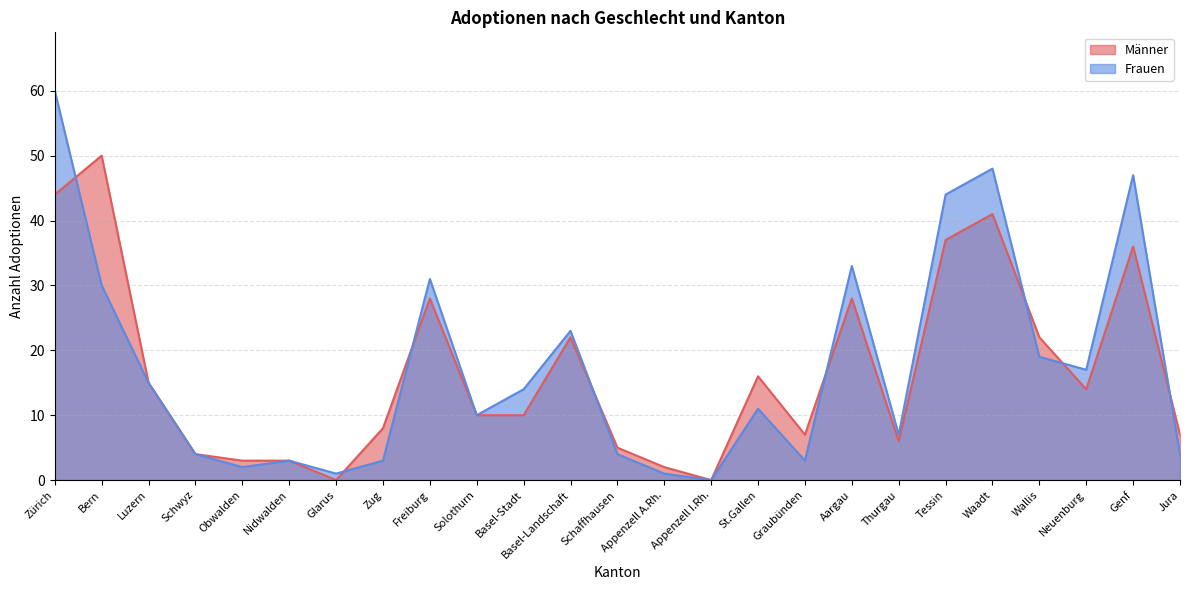

Which series has the largest total across all categories?

Frauen